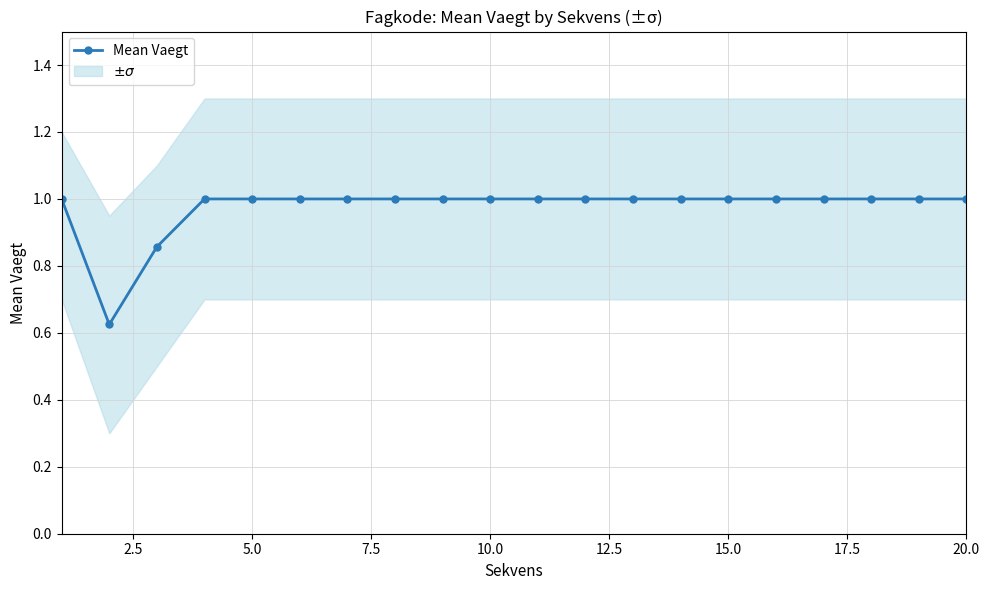

What is the maximum value for Mean Vaegt?

1.0